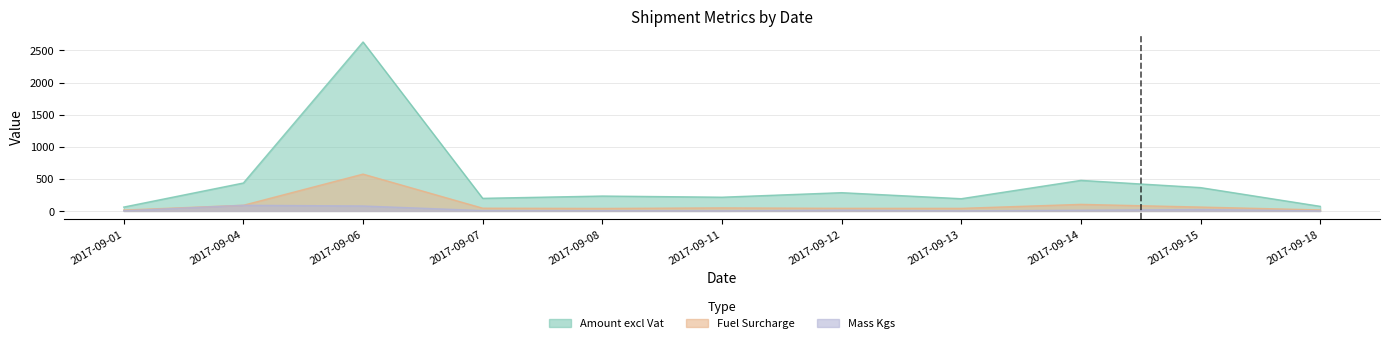

The value of Amount excl Vat at 2017-09-11 is 287.0. True or false?

False